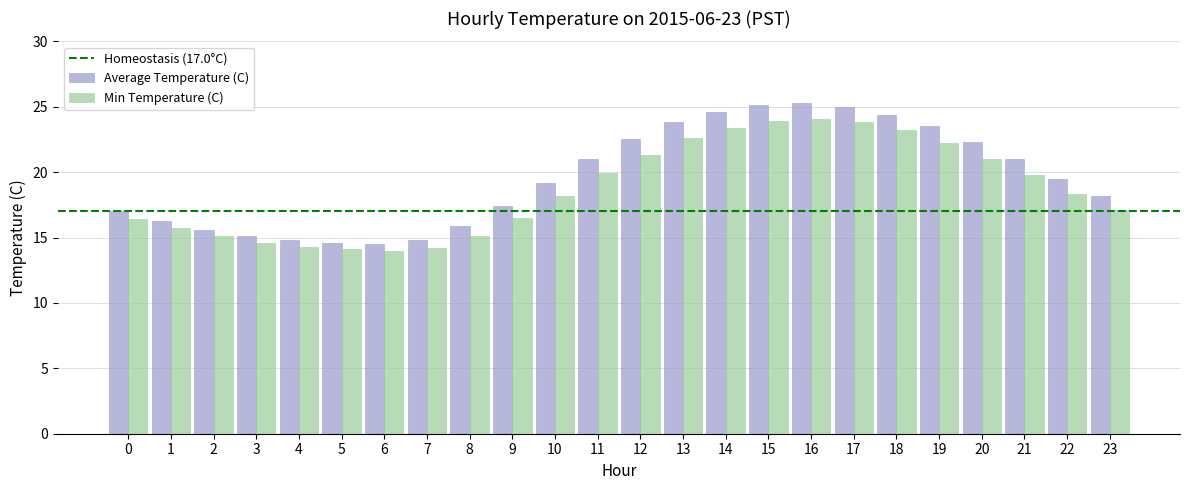

Which series has the widest spread of values?

Average Temperature (C)